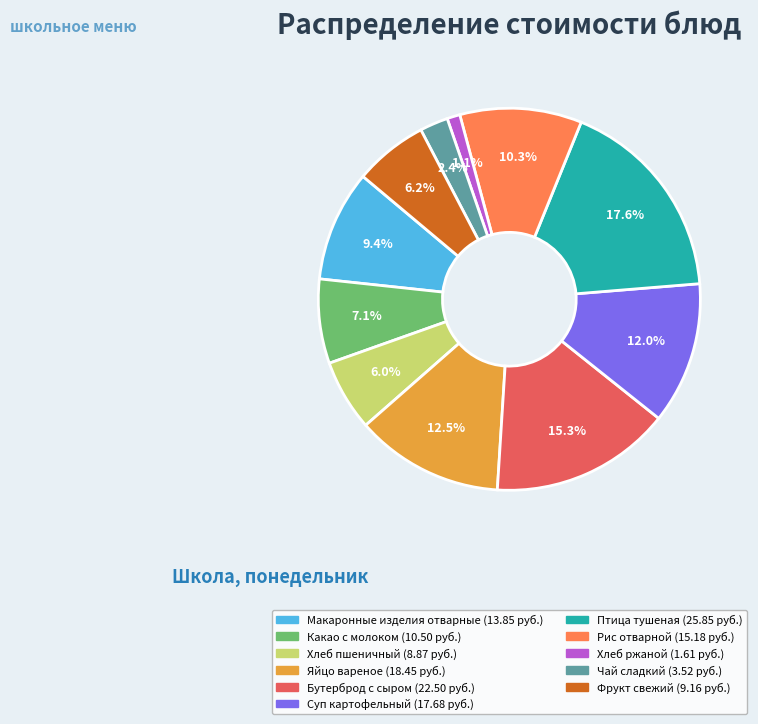

Approximately how many times larger is the value at Яйцо вареное compared to Фрукт свежий?

2.0